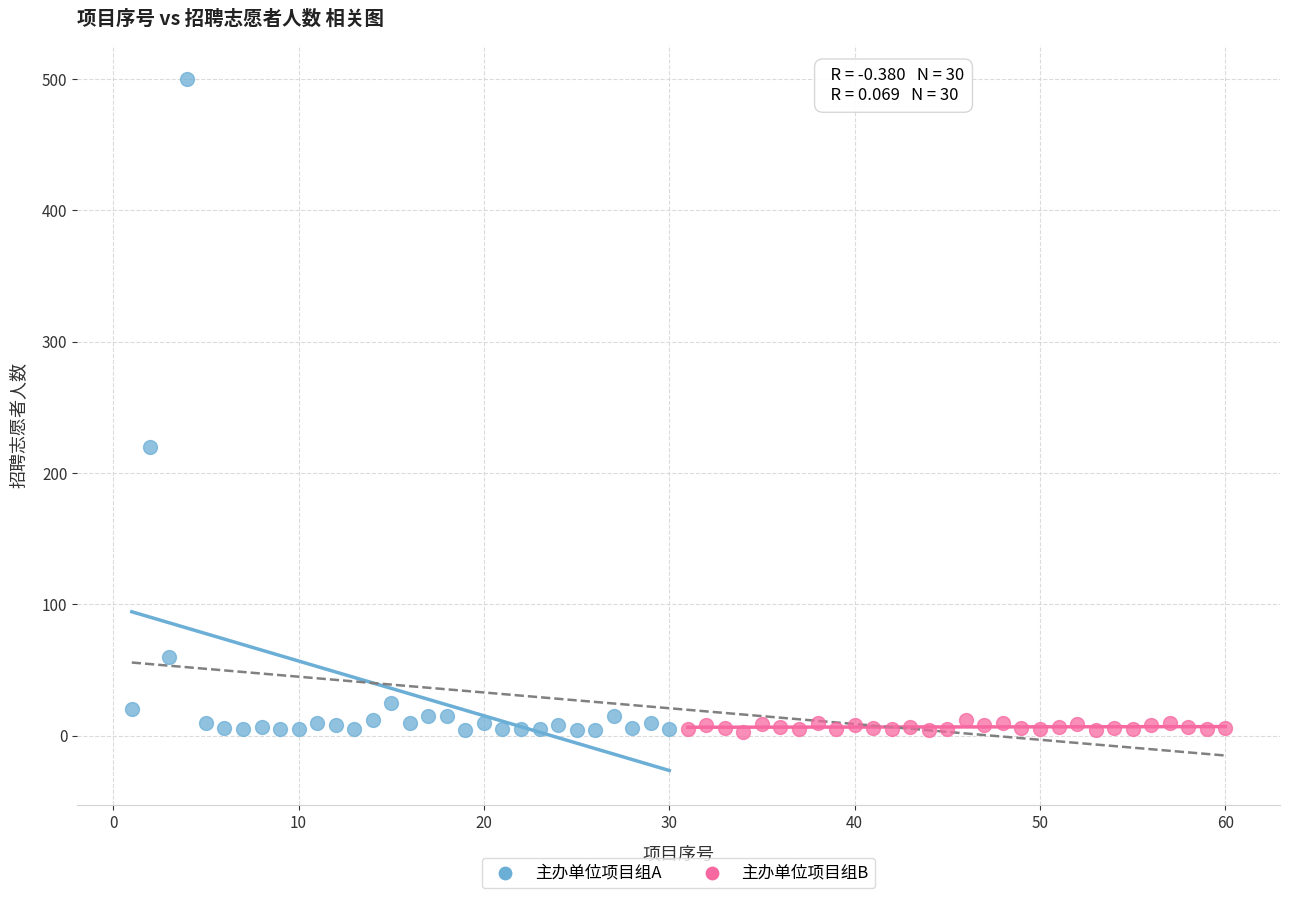

Which series reaches the maximum Y coordinate?

主办单位项目组A